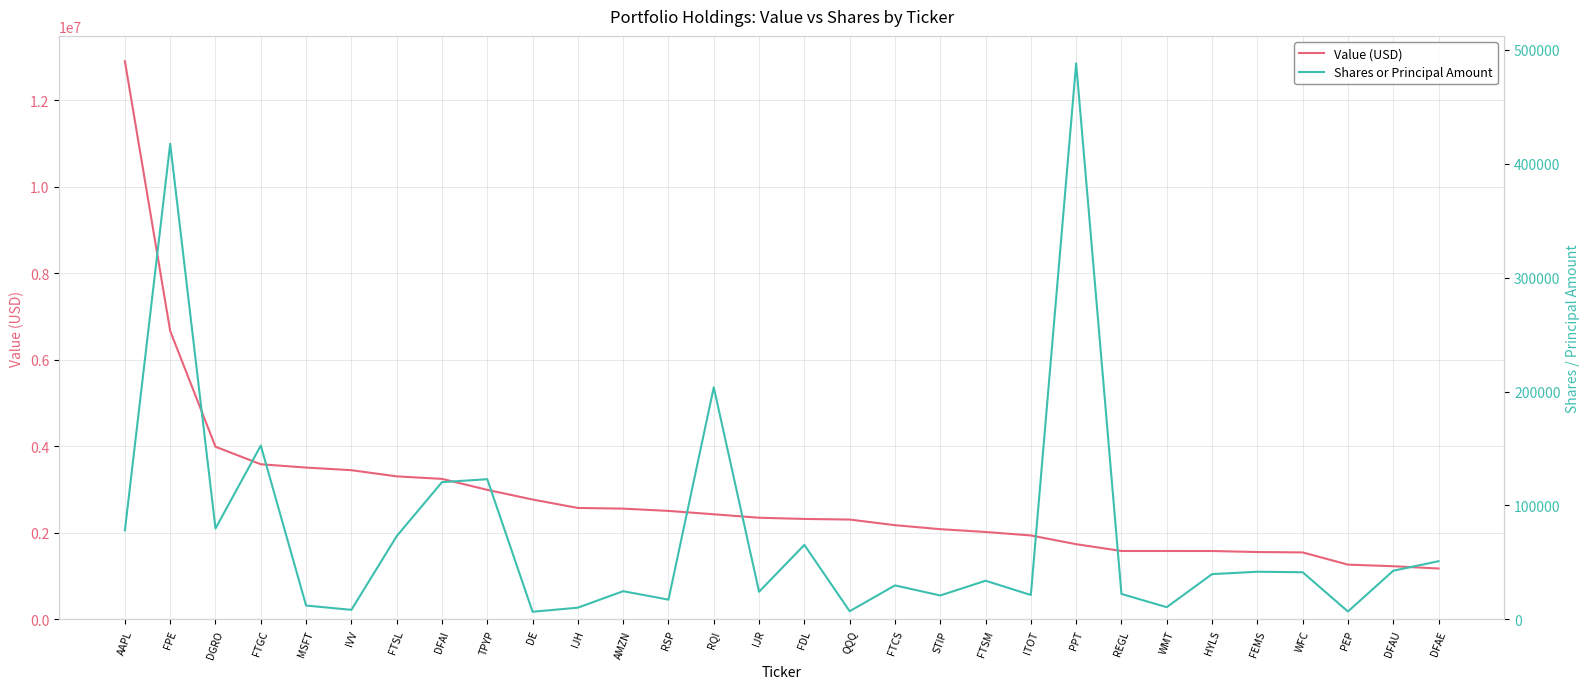

What is the difference between the highest and lowest values at DFAE?

1124826